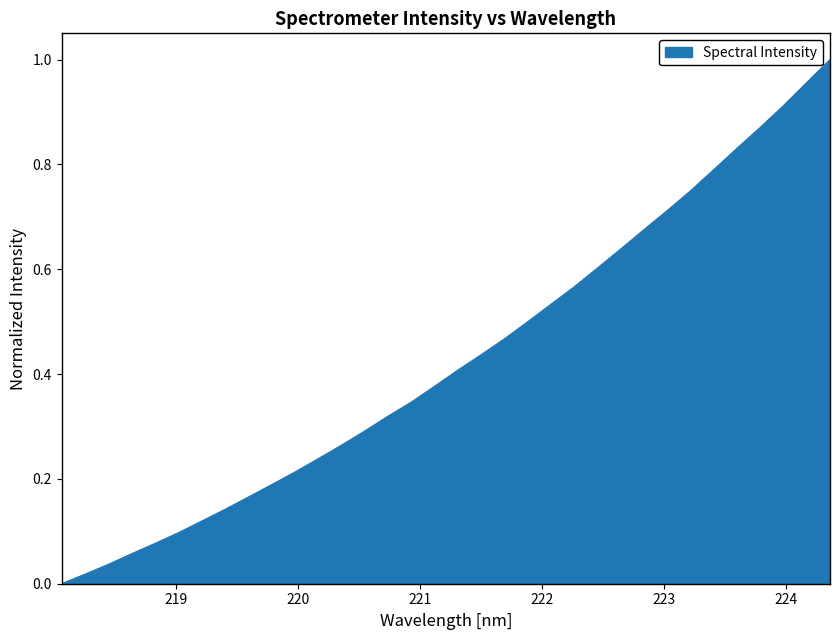

Reading left to right, transcribe all the data shown in this chart.

218.0596=0.0	218.2508=0.0	218.442=0.0	218.6332=0.1	218.8244=0.1	219.0156=0.1	219.2067=0.1	219.3979=0.1	219.589=0.2	219.7801=0.2	219.9712=0.2	220.1623=0.2	220.3533=0.3	220.5444=0.3	220.7354=0.3	220.9264=0.3	221.1174=0.4	221.3083=0.4	221.4993=0.4	221.6902=0.5	221.8812=0.5	222.0721=0.5	222.263=0.6	222.4538=0.6	222.6447=0.6	222.8355=0.7	223.0264=0.7	223.2172=0.7	223.408=0.8	223.5987=0.8	223.7895=0.9	223.9802=0.9	224.1709=1.0	224.3616=1.0